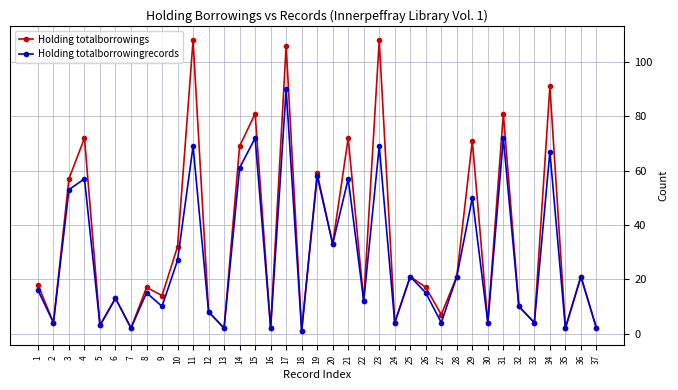

What is the greatest value displayed?

108